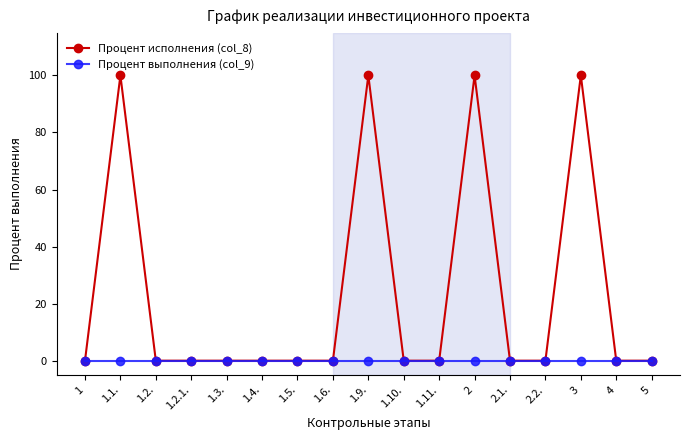

Where is the first local maximum for Процент исполнения (col_8)?

1.1.